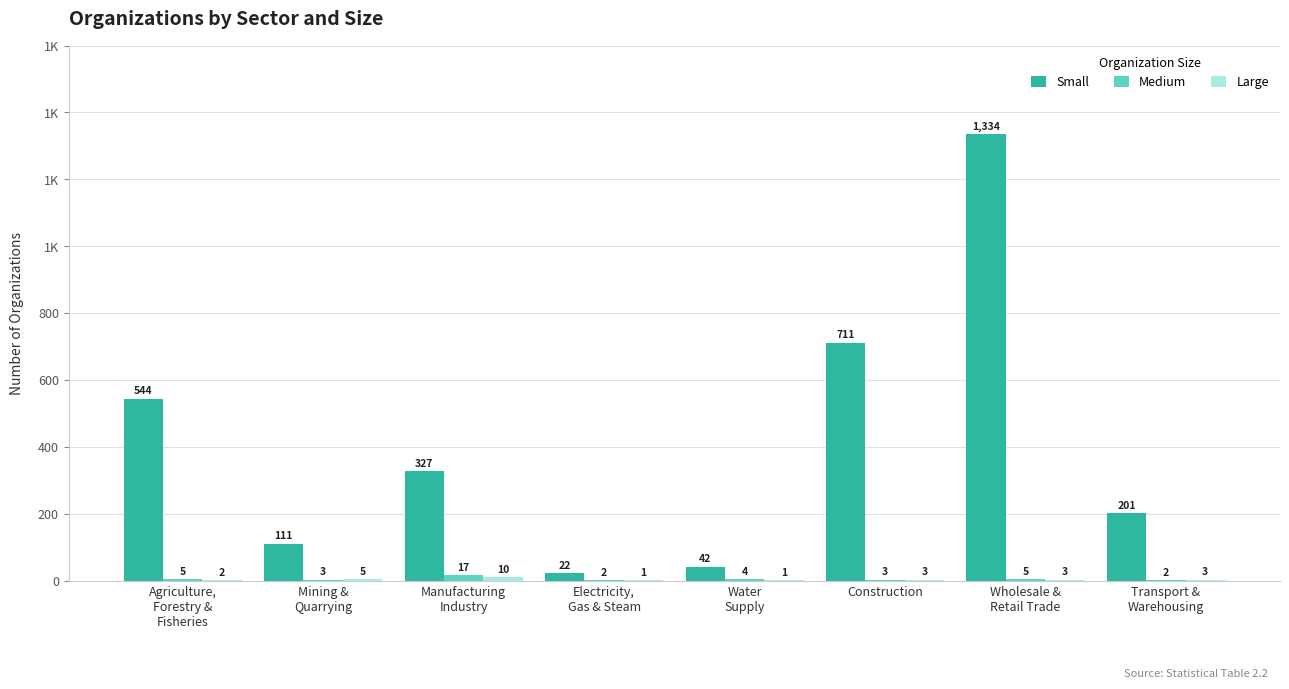

At which label does Large first exceed 3?

Mining &
Quarrying